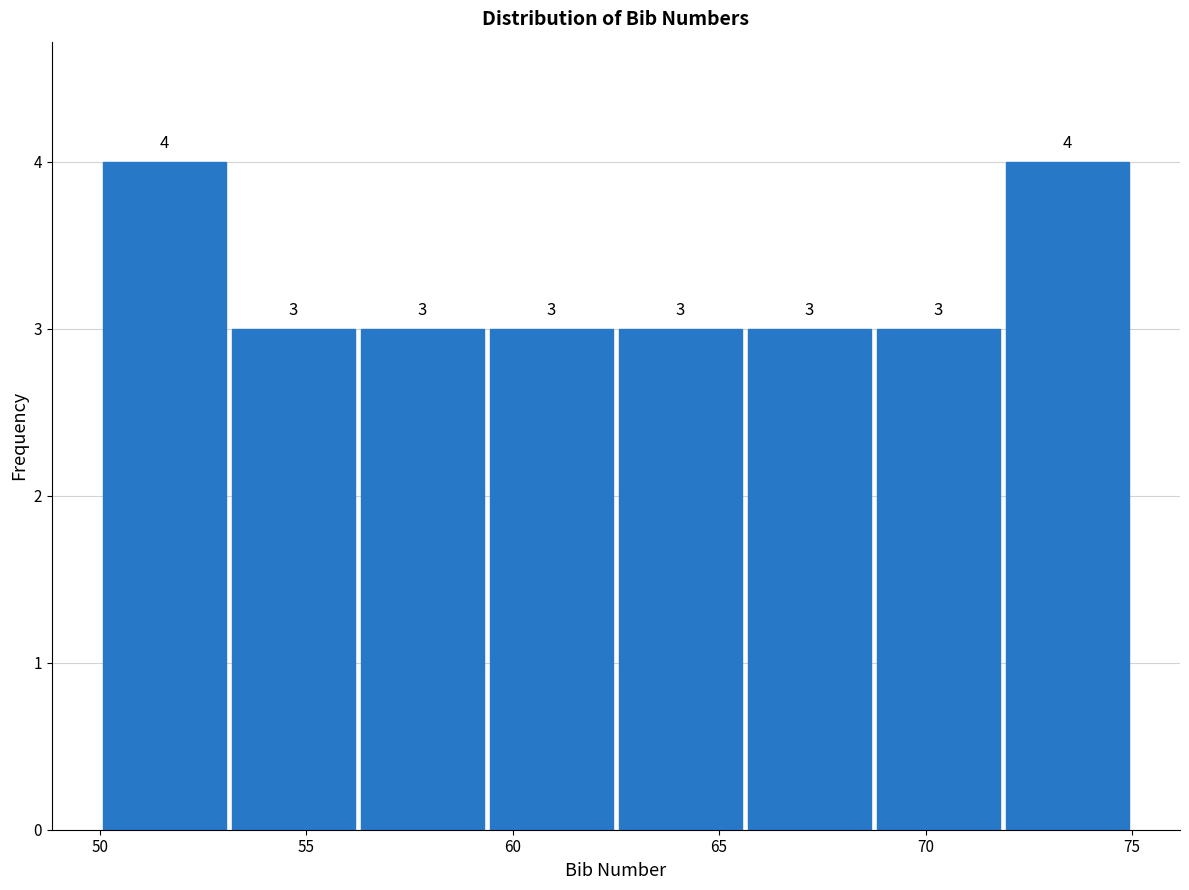

Reading left to right, list every bar in this chart as the range it spans on the x-axis followed by its height. The bar edges are not printed on the chart, so give them approximately, as read against the axis.

50.0 to 53.0: 4
53.0 to 56.5: 3
56.5 to 59.5: 3
59.5 to 62.5: 3
62.5 to 65.5: 3
65.5 to 69.0: 3
69.0 to 72.0: 3
72.0 to 75.0: 4